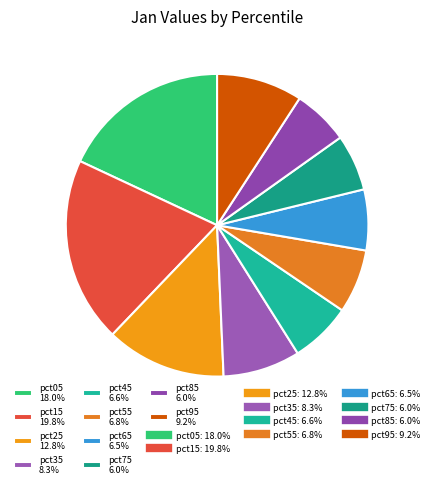

Is it true that pct05 is 33% of the pie?

False